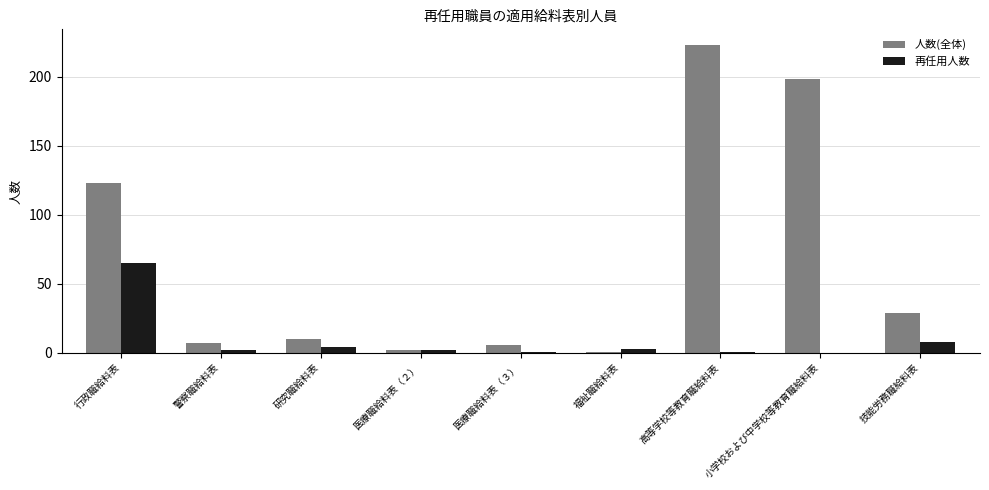

At which category does the chart reach its peak across all series?

高等学校等教育職給料表